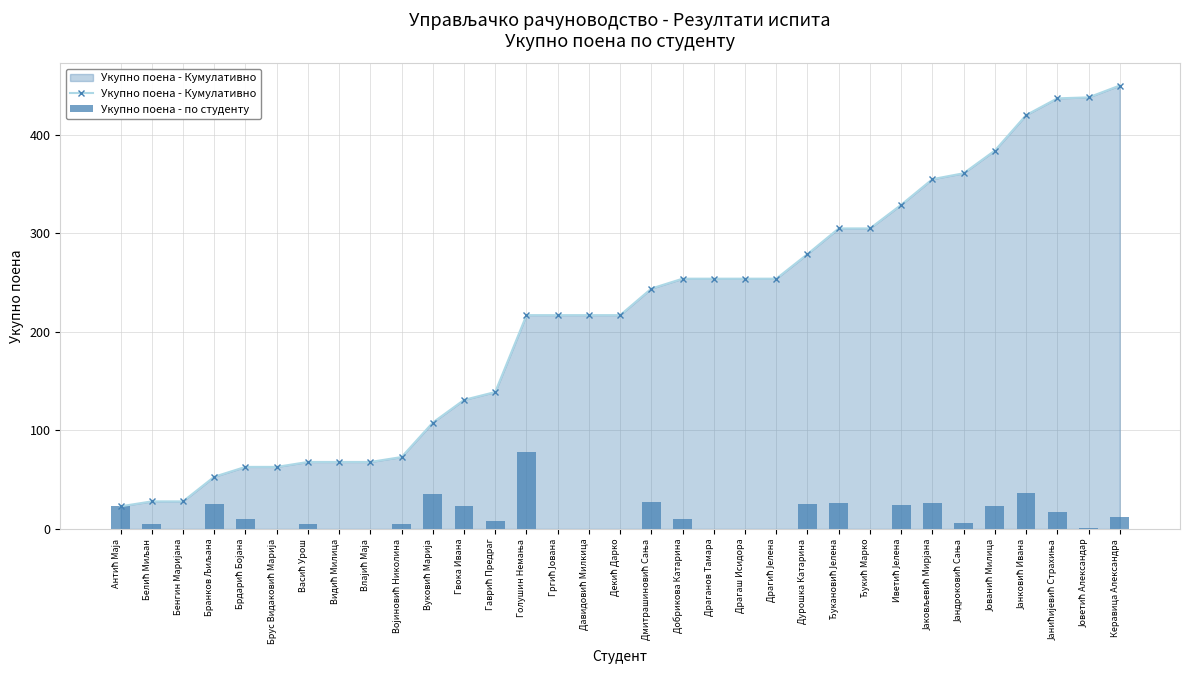

List the series in order of their peak value, highest first.

Укупно поена - Кумулативно, Укупно поена - по студенту